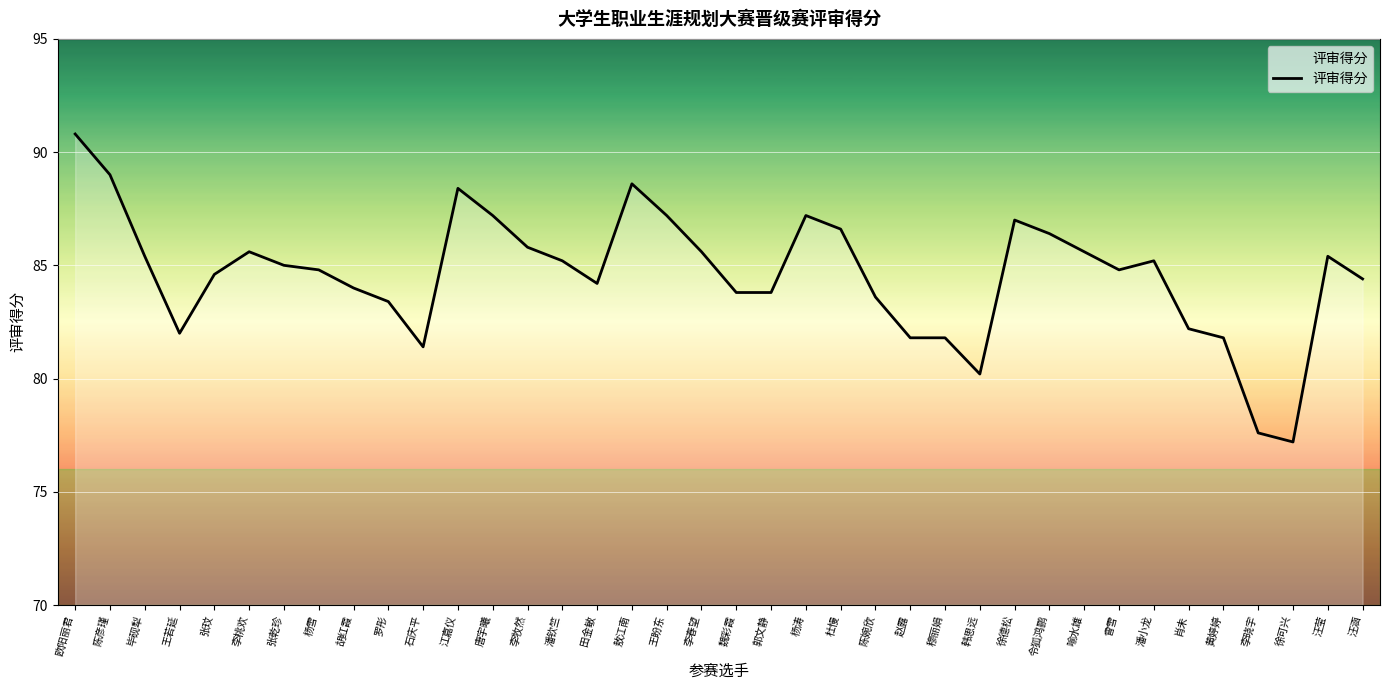

Read the value at 唐宇曦.

87.2